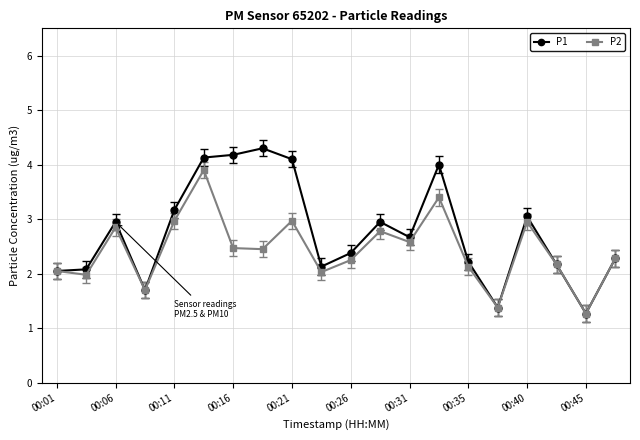

What is the sum of all P1 values?

55.2